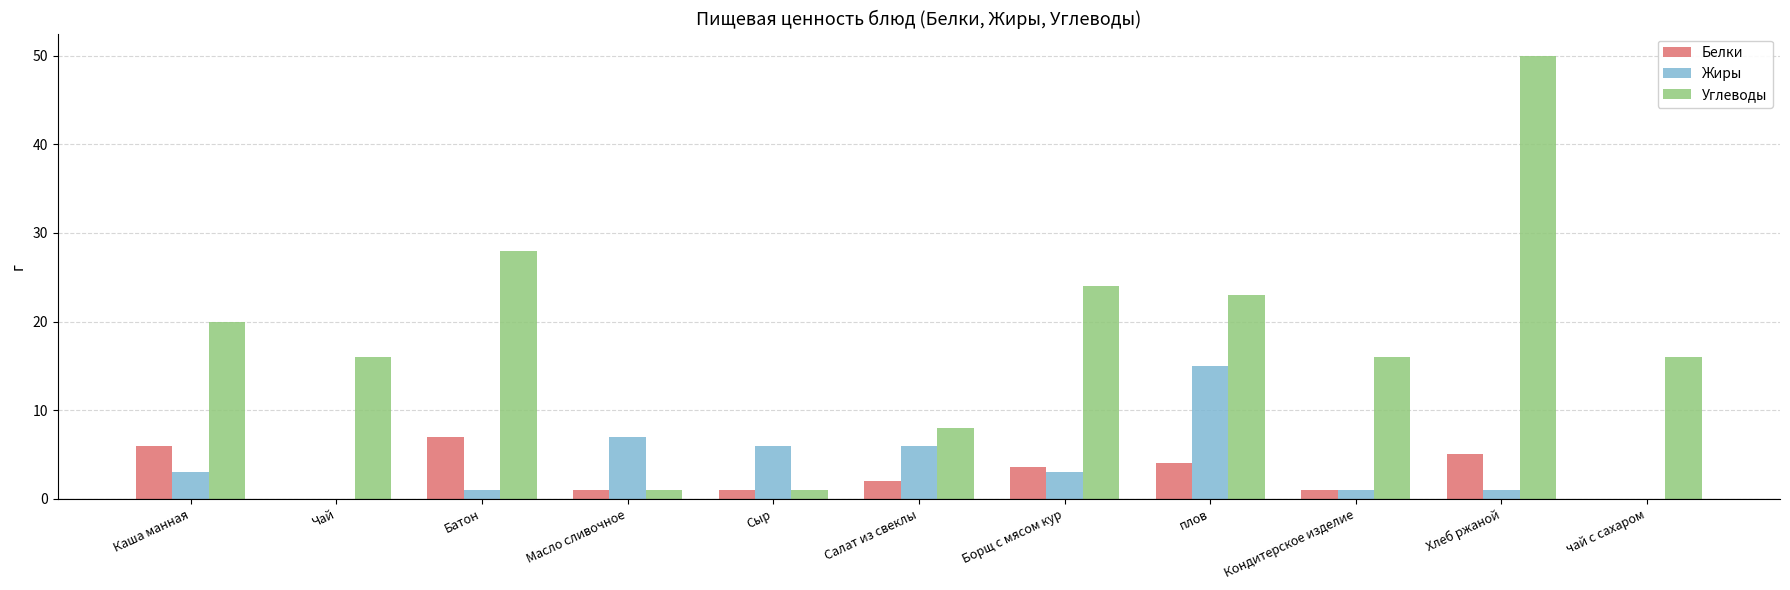

What are all the series names shown in the legend?

Белки, Жиры, Углеводы